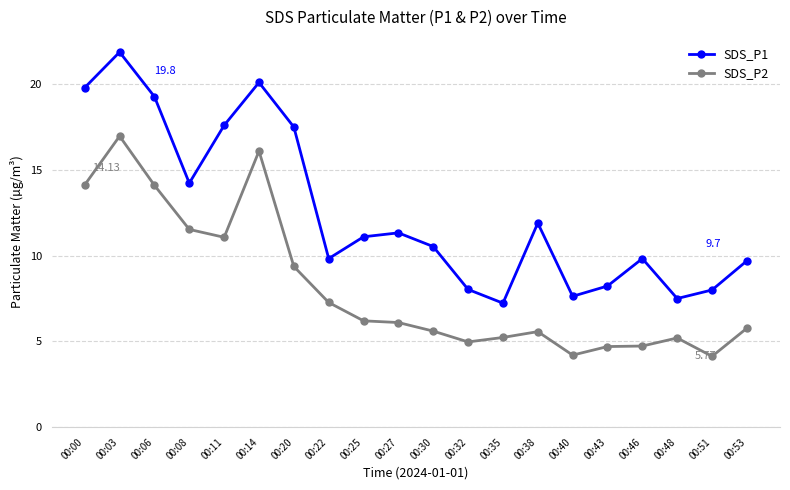

Where does the SDS_P1 series first go above 11?

00:00